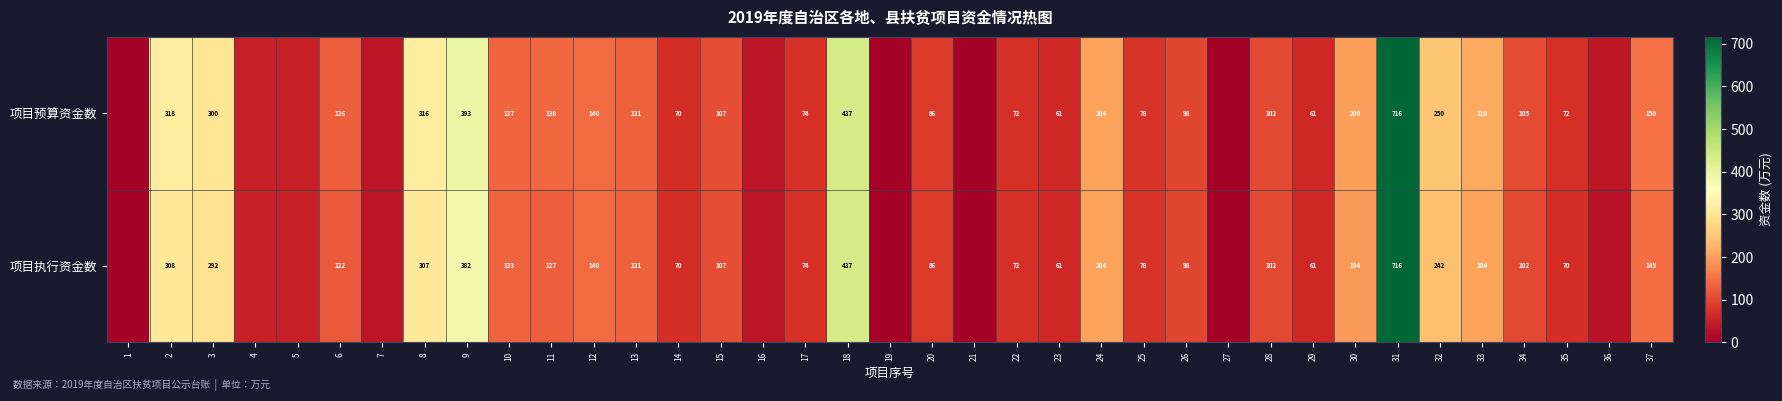

Is the value of 项目执行资金数 at 8 greater than the value of 项目预算资金数 at 37?

Yes